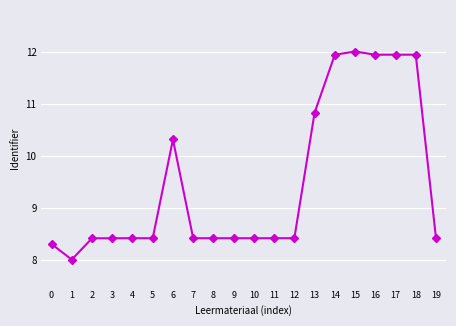

At which category does the data reach its first local valley?

1